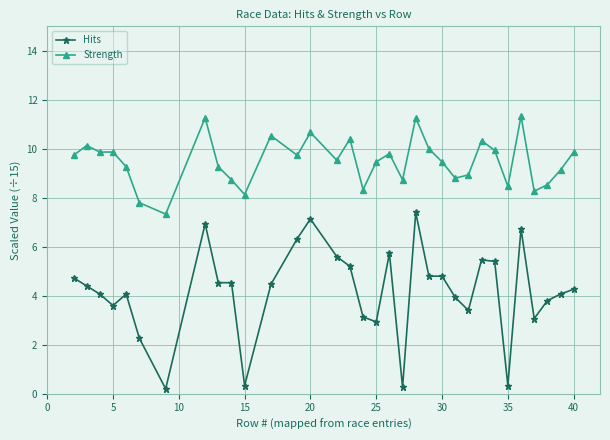

How many lines are shown in the chart?

2